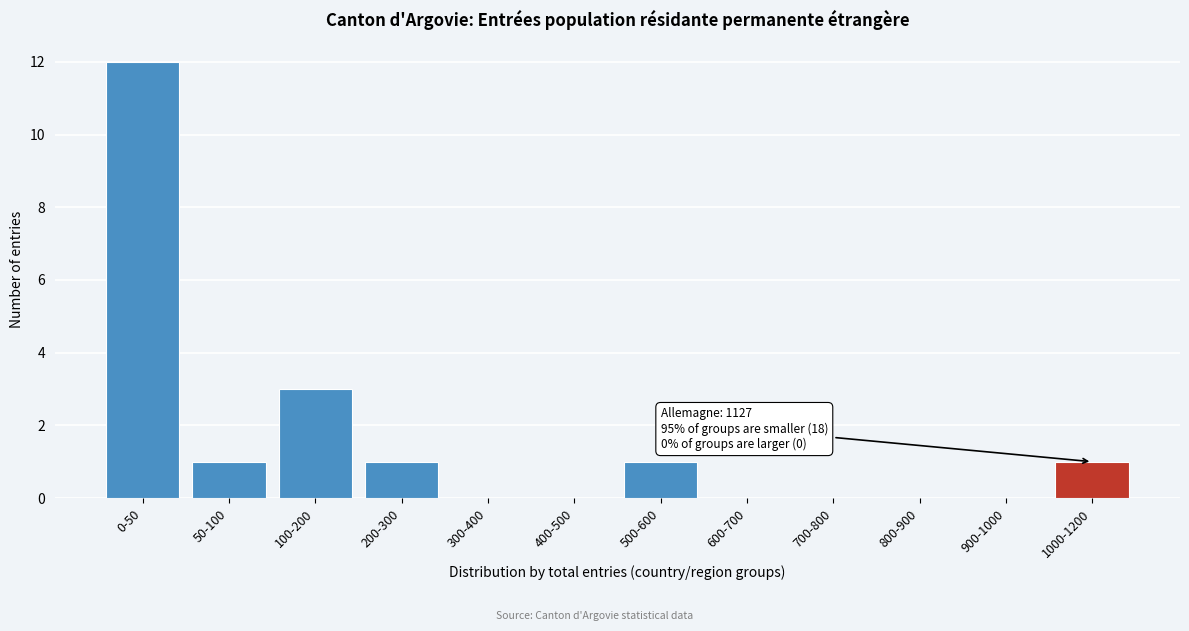

Reading left to right, what are all the values shown in this chart?

0-50=12	50-100=1	100-200=3	200-300=1	300-400=0	400-500=0	500-600=1	600-700=0	700-800=0	800-900=0	900-1000=0	1000-1200=1